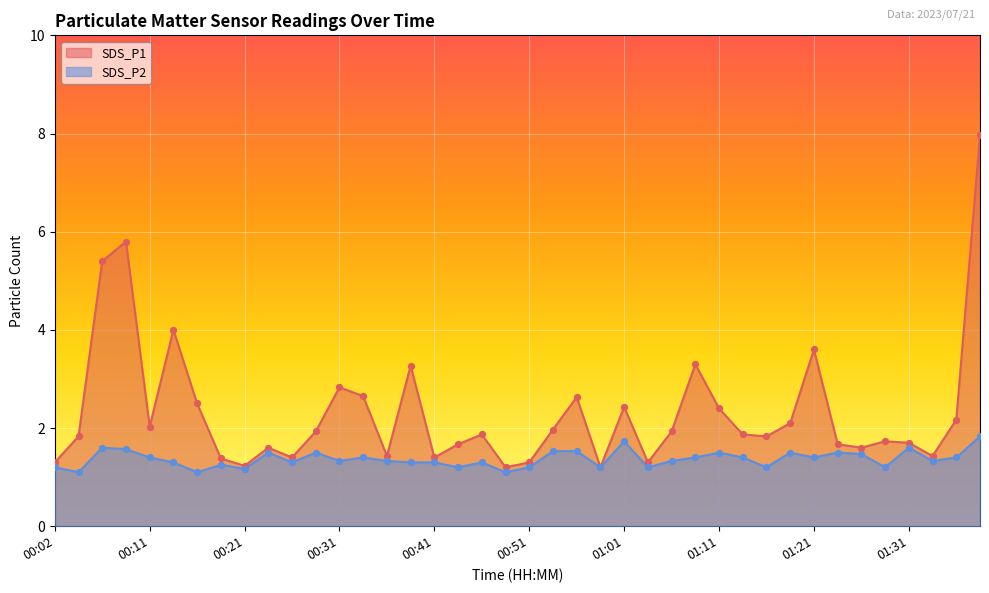

Which series contains the highest Y value?

SDS_P1